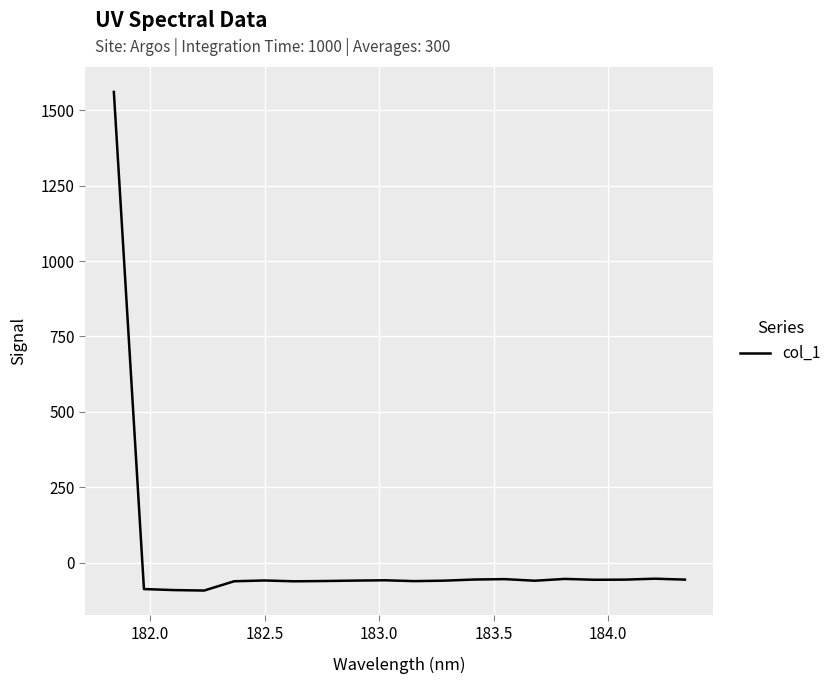

What is the greatest value displayed?

1560.8